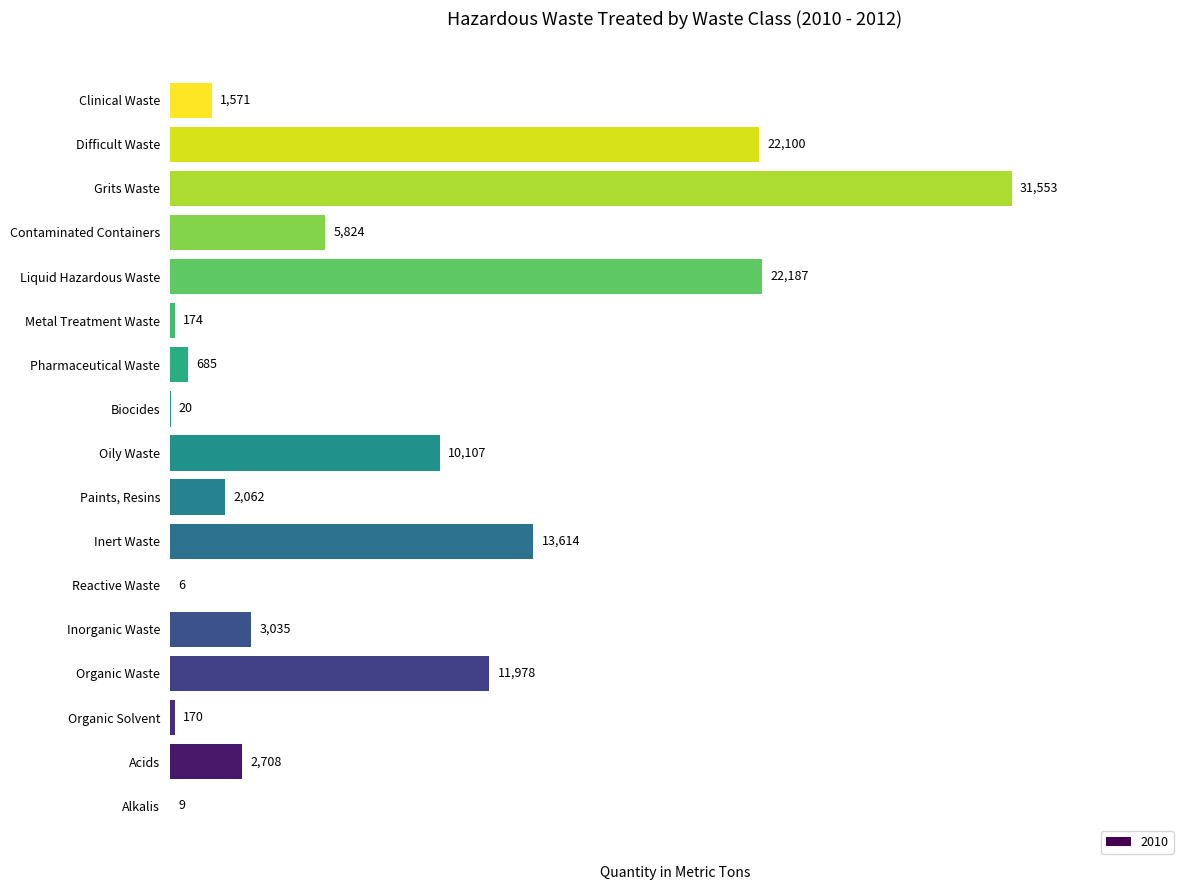

Reading top to bottom, transcribe all the data shown in this chart.

Clinical Waste=1571	Difficult Waste=22100	Grits Waste=31553	Contaminated Containers=5824	Liquid Hazardous Waste=22187	Metal Treatment Waste=174	Pharmaceutical Waste=685	Biocides=20	Oily Waste=10107	Paints, Resins=2062	Inert Waste=13614	Reactive Waste=6	Inorganic Waste=3035	Organic Waste=11978	Organic Solvent=170	Acids=2708	Alkalis=9